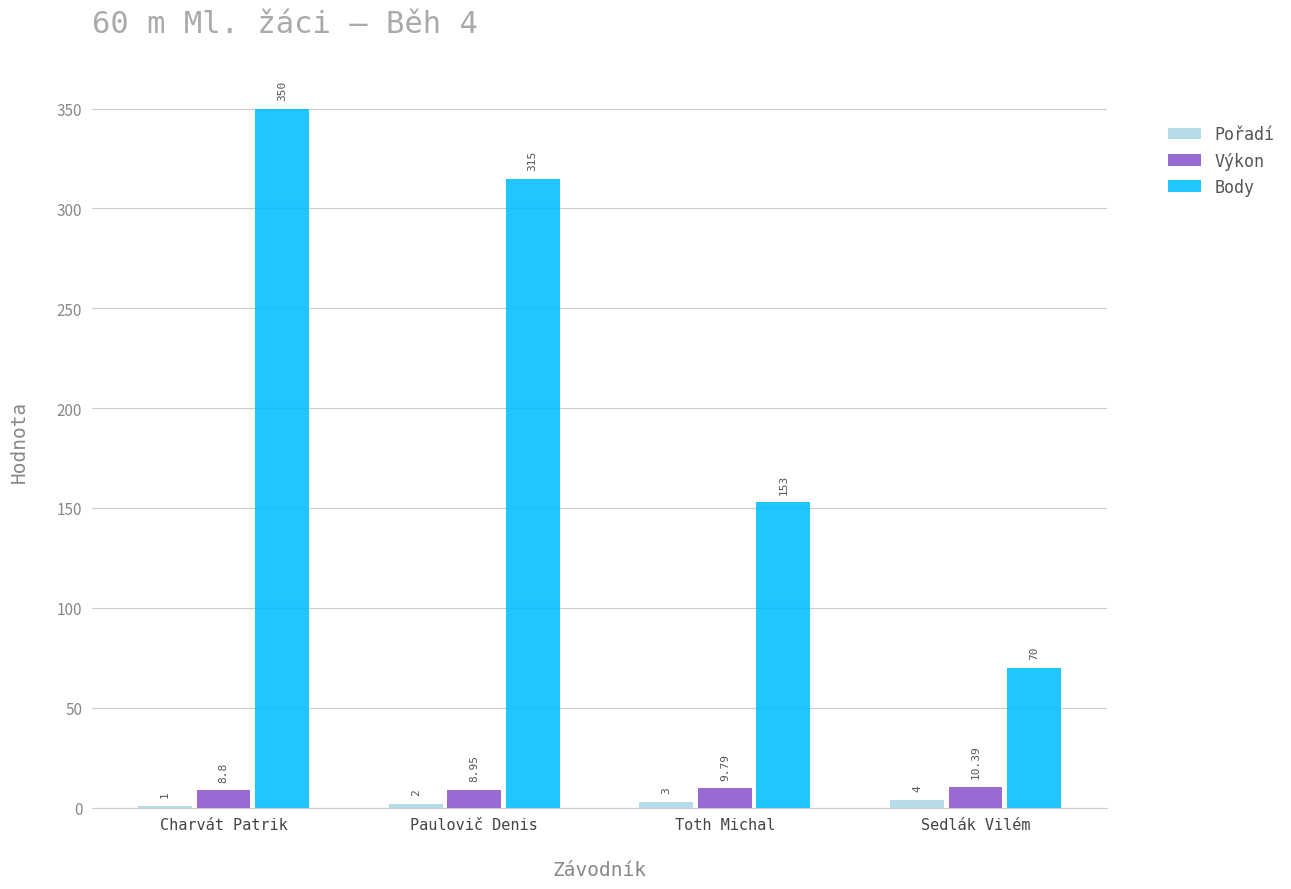

Which category has the highest value in the Body series?

Charvát Patrik